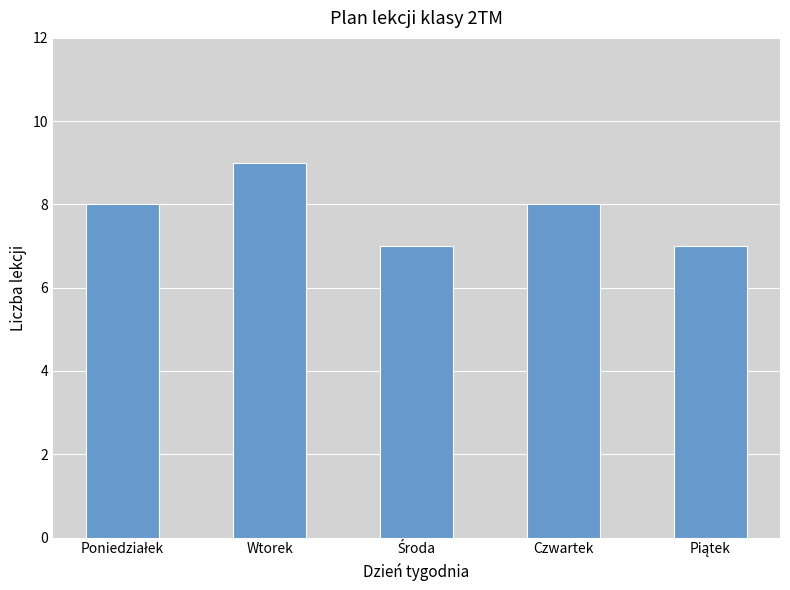

What is the minimum value shown in the chart?

7